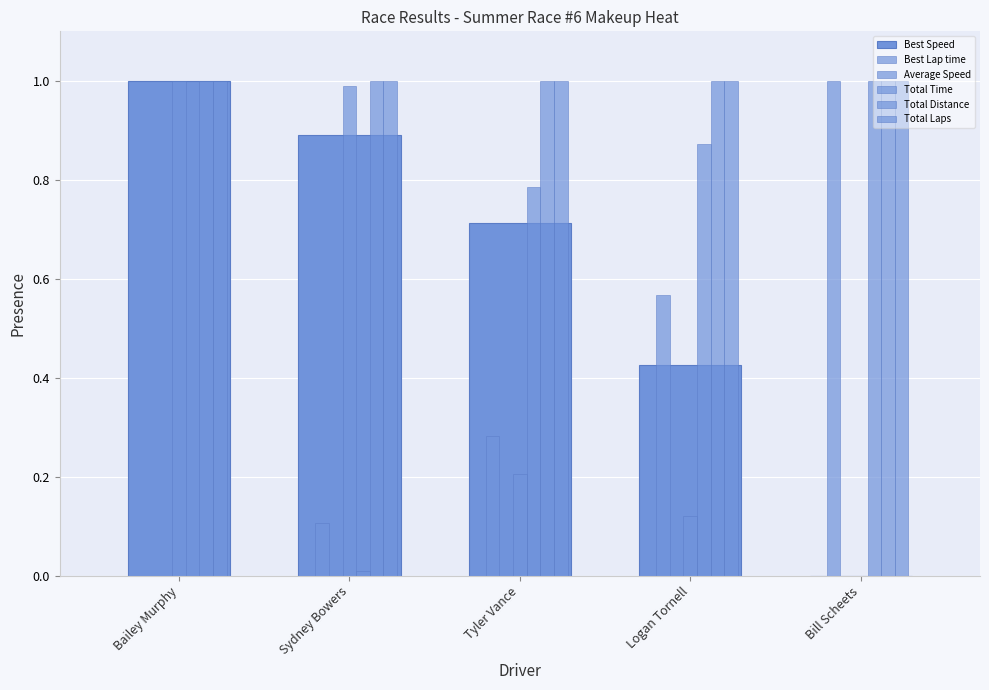

Where is Average Speed nearest to the value 0?

Bill Scheets